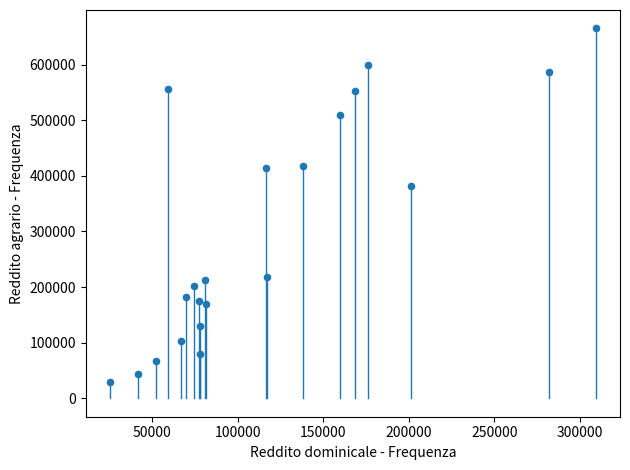

What Y value in the scatter plot is closest to 346935?

382112